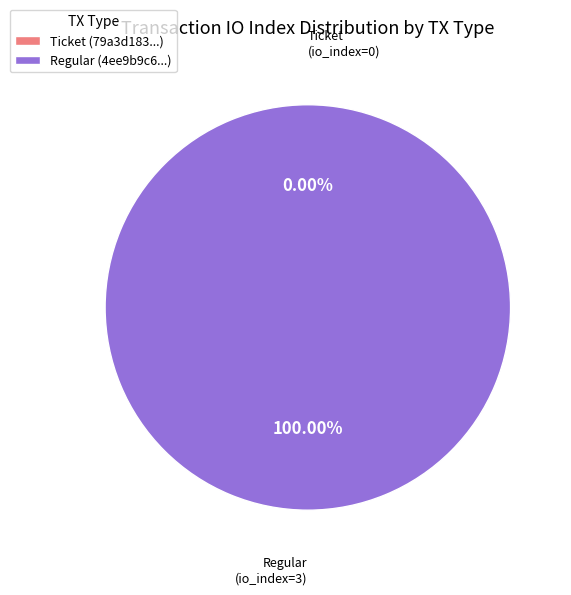

Is there a majority slice in this chart?

Yes